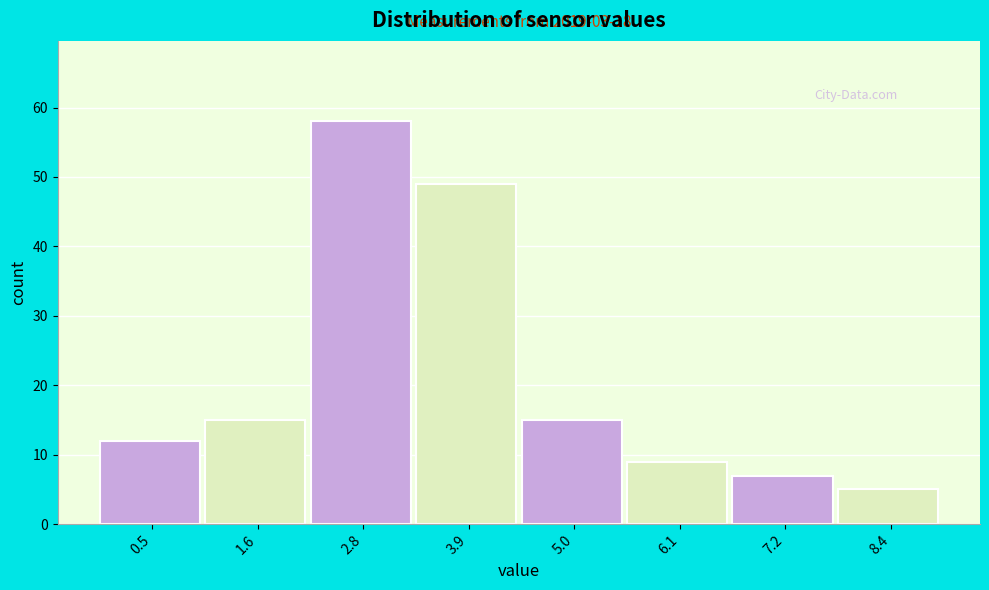

Reading right to left, list all the values displayed in this chart.

8.4=5	7.2=7	6.1=9	5.0=15	3.9=49	2.8=58	1.6=15	0.5=12